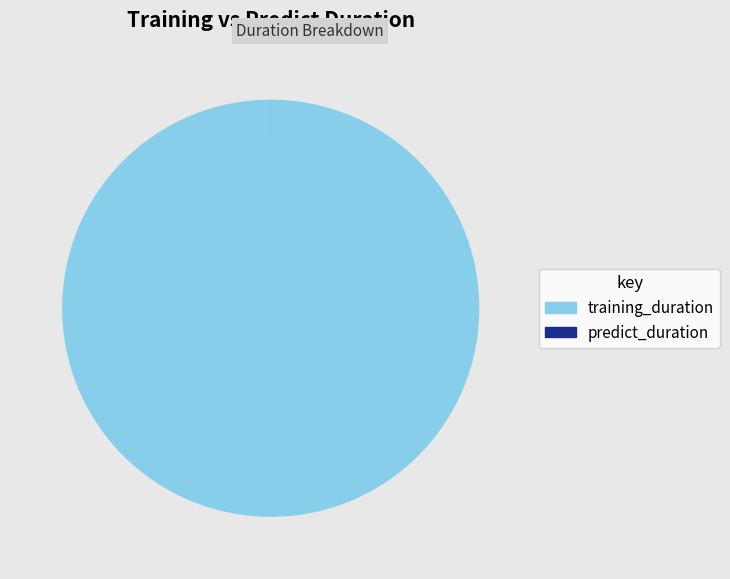

What is the largest slice in the pie chart?

training_duration